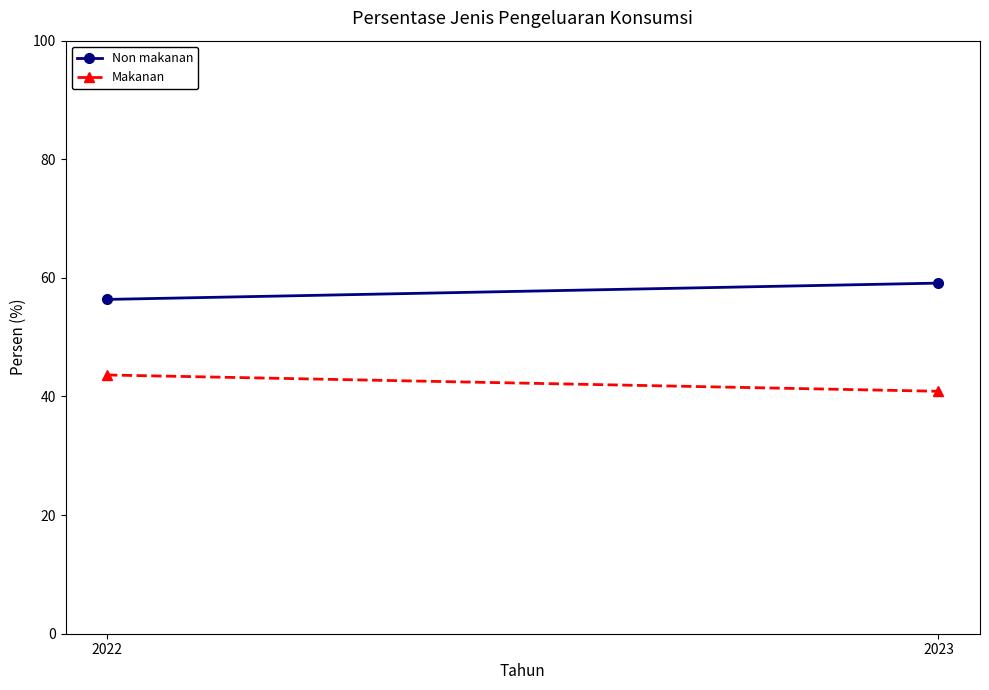

What is the difference between the maximum and minimum values in the Makanan series?

2.8